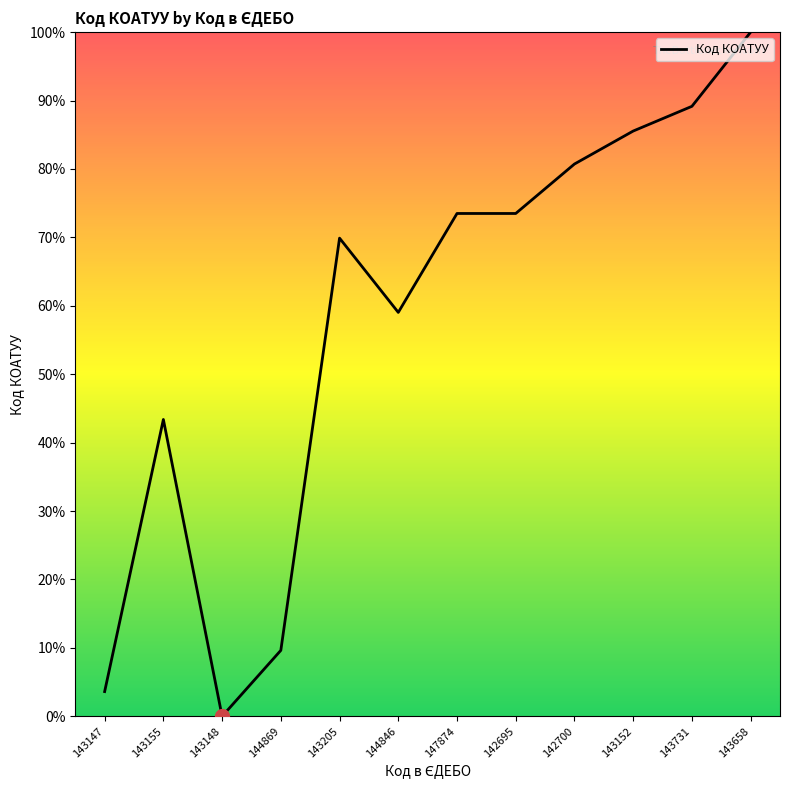

What is the difference between the maximum and minimum values?

100.0